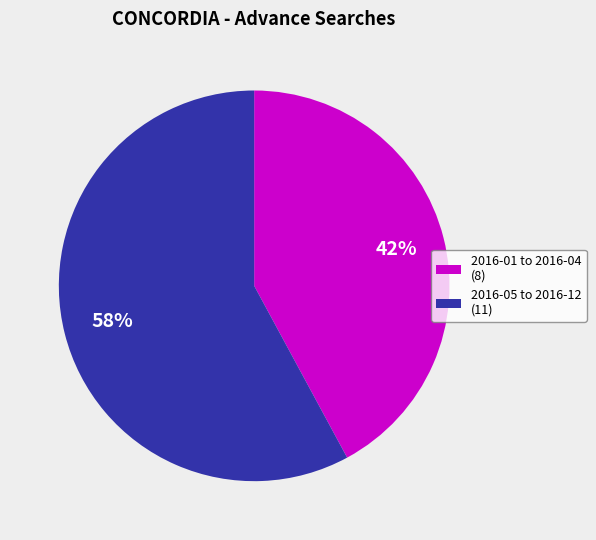

What is the smallest slice in the pie chart?

2016-01 to 2016-04 (8)